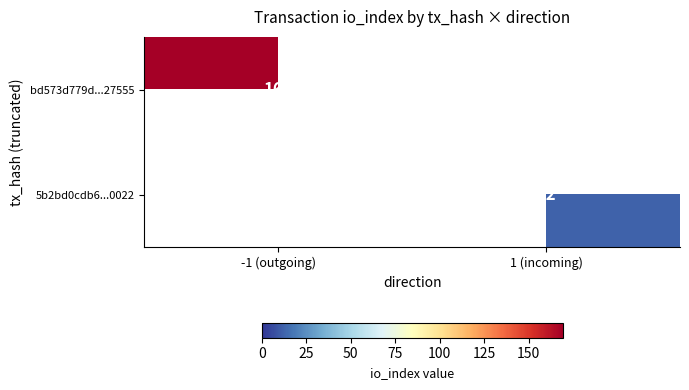

Between 1 (incoming) and -1 (outgoing), which is larger?

-1 (outgoing)